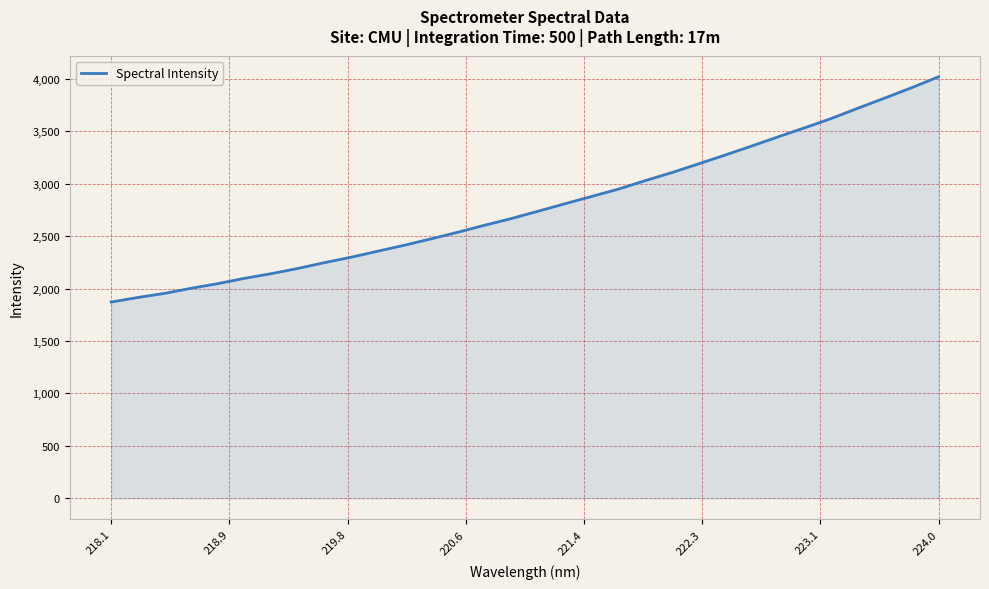

What is the greatest value displayed?

4019.6